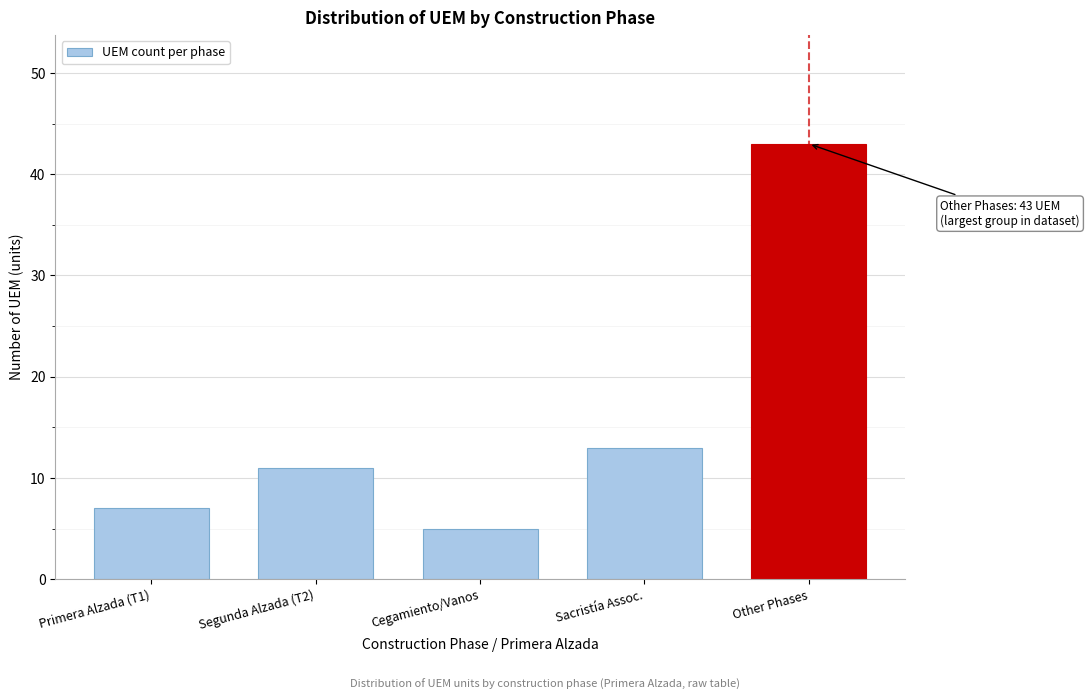

Reading right to left, extract all data points from this chart.

Other Phases=43	Sacristía Assoc.=13	Cegamiento/Vanos=5	Segunda Alzada (T2)=11	Primera Alzada (T1)=7